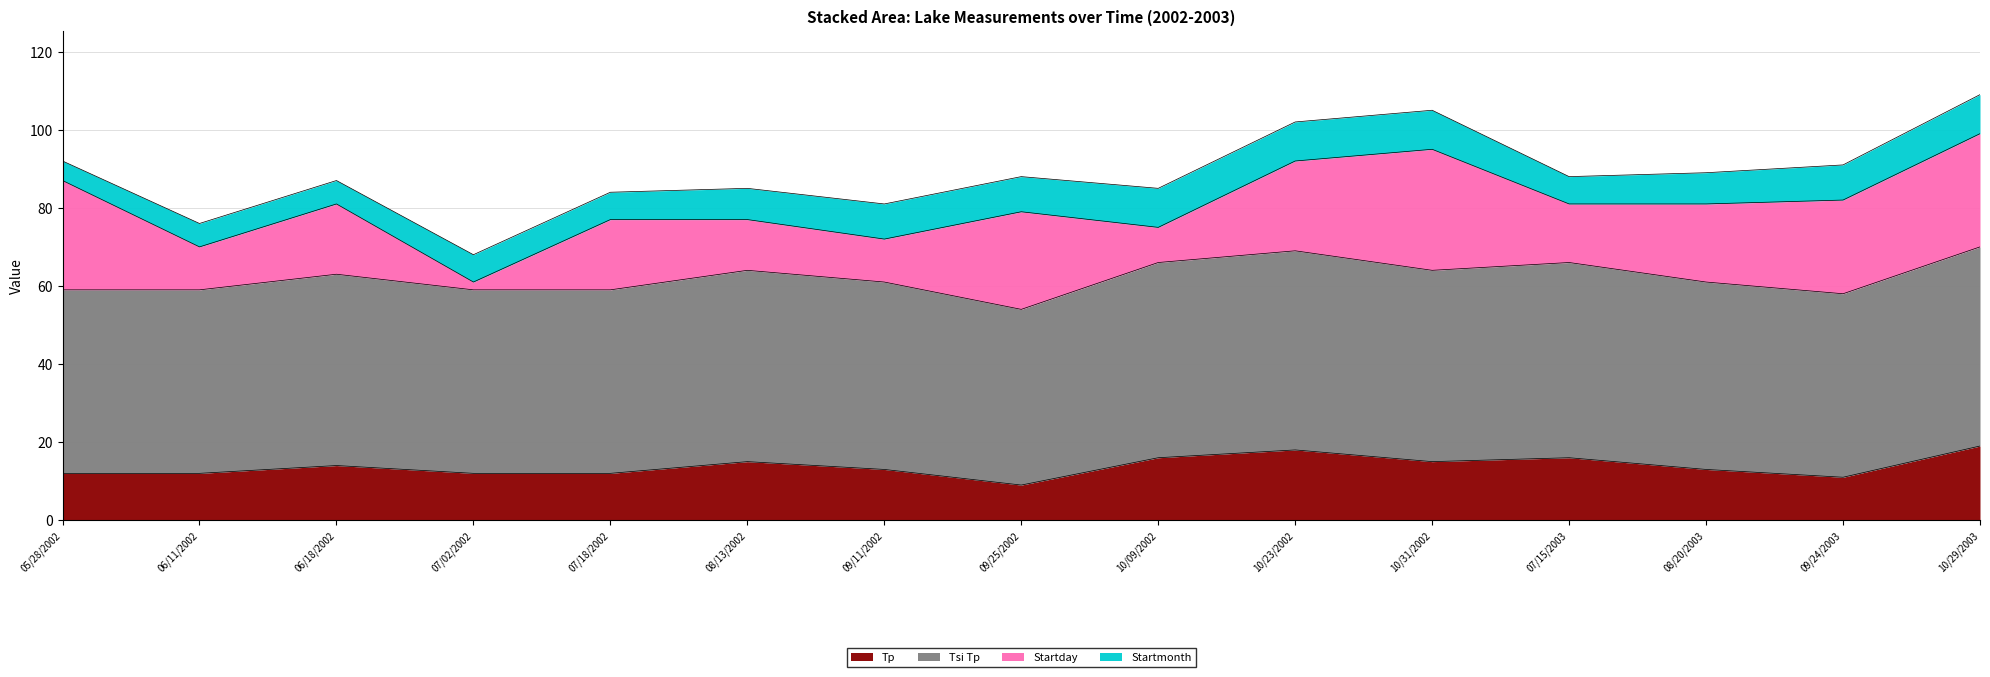

Is the value of Tp at 07/18/2002 greater than the value of Tsi Tp at 06/11/2002?

No